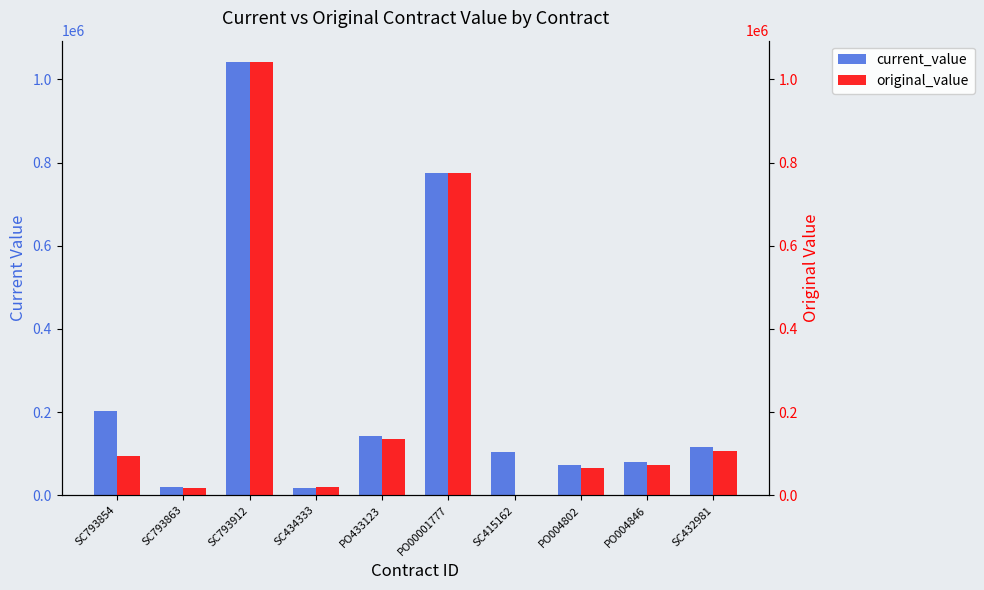

What is the total value across all series at SC793863?

37750.0